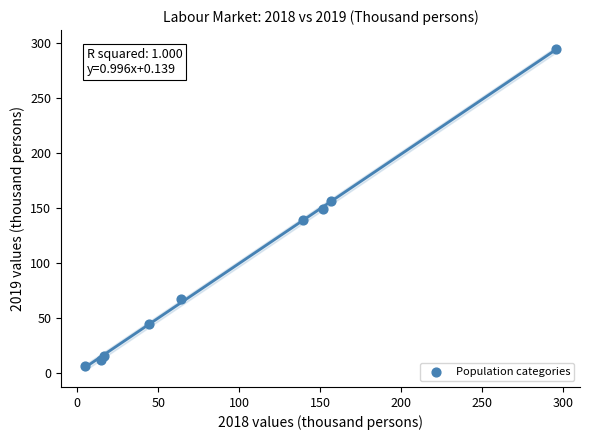

What is the range of Y values (max minus min)?

288.4